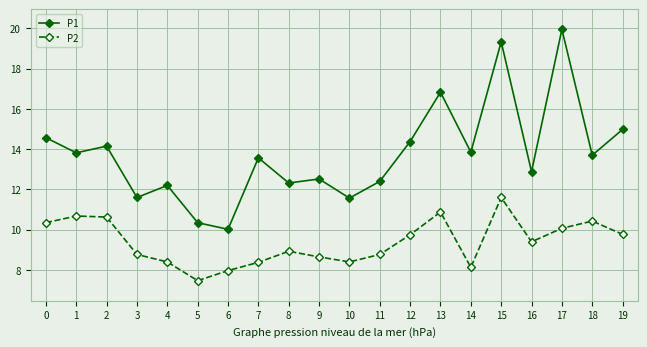

How many lines are shown in the chart?

2